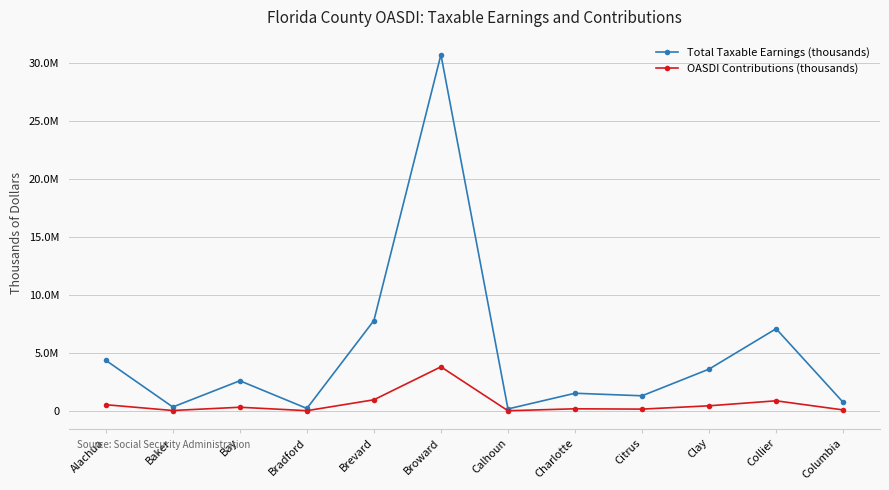

What are all the series names shown in the legend?

Total Taxable Earnings (thousands), OASDI Contributions (thousands)